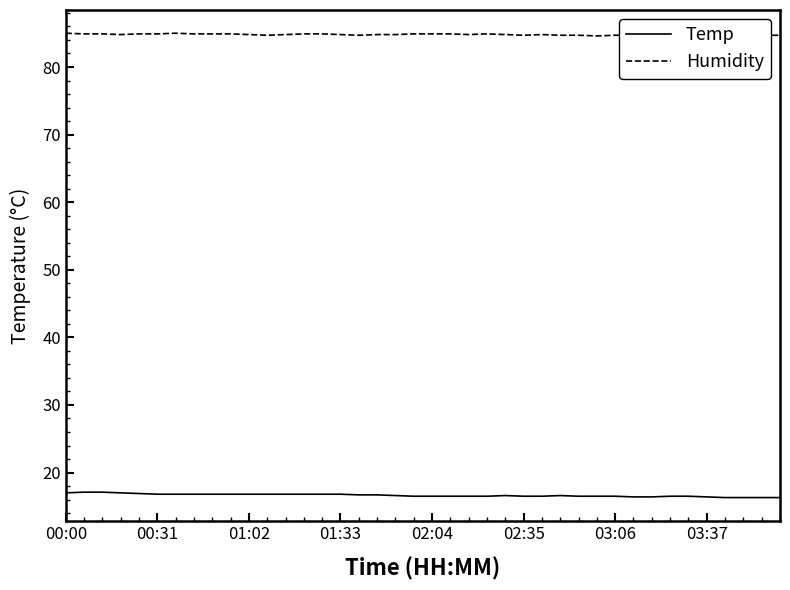

True or false: Temp and Humidity intersect in this chart.

False